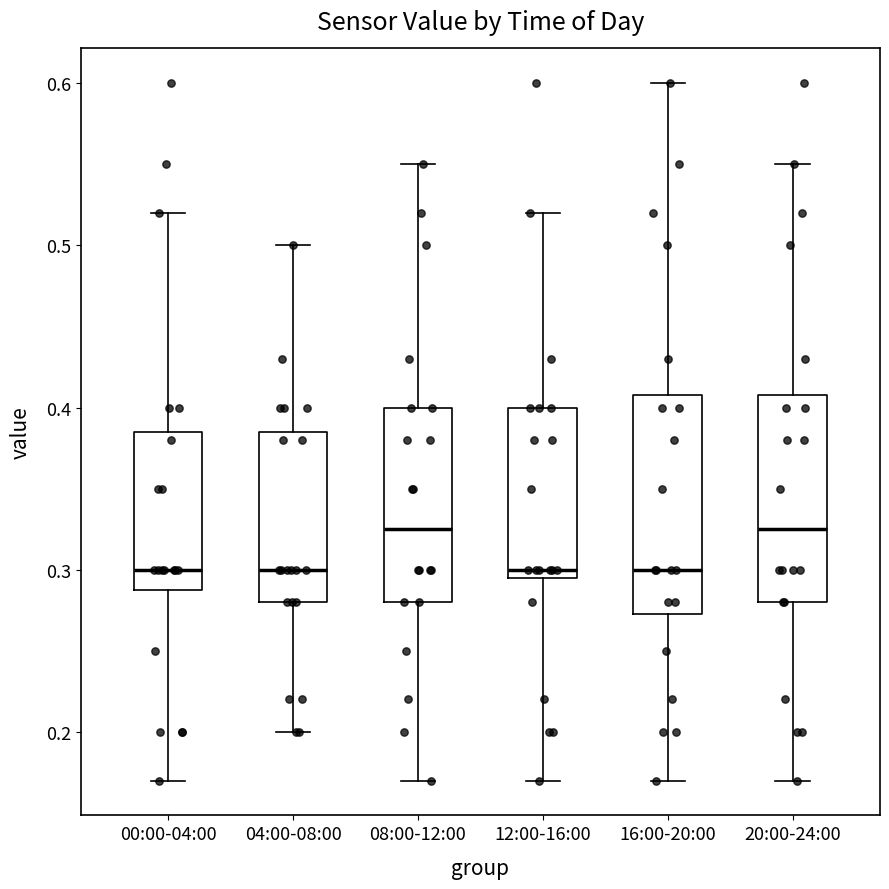

Reading left to right, transcribe this box plot: for each box, give where its median line is, the range the box spans, and where its two whiskers end, as read against the y-axis. The values are not printed on the chart, so give them approximately, as read against the axis.

00:00-04:00: median 0.30, box 0.29 to 0.39, whiskers 0.17 to 0.52
04:00-08:00: median 0.30, box 0.28 to 0.39, whiskers 0.20 to 0.50
08:00-12:00: median 0.33, box 0.28 to 0.40, whiskers 0.17 to 0.55
12:00-16:00: median 0.30 (just above the box's lower edge), box 0.30 to 0.40, whiskers 0.17 to 0.52
16:00-20:00: median 0.30, box 0.27 to 0.41, whiskers 0.17 to 0.60
20:00-24:00: median 0.33, box 0.28 to 0.41, whiskers 0.17 to 0.55